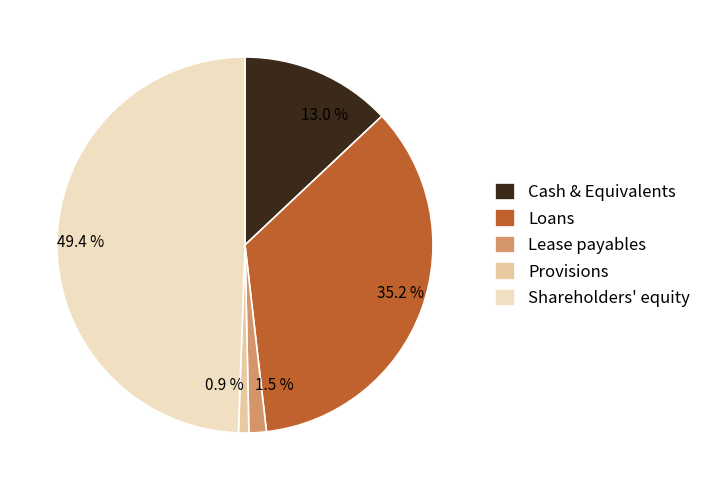

Does 1.5 % account for over 50% of the chart?

No